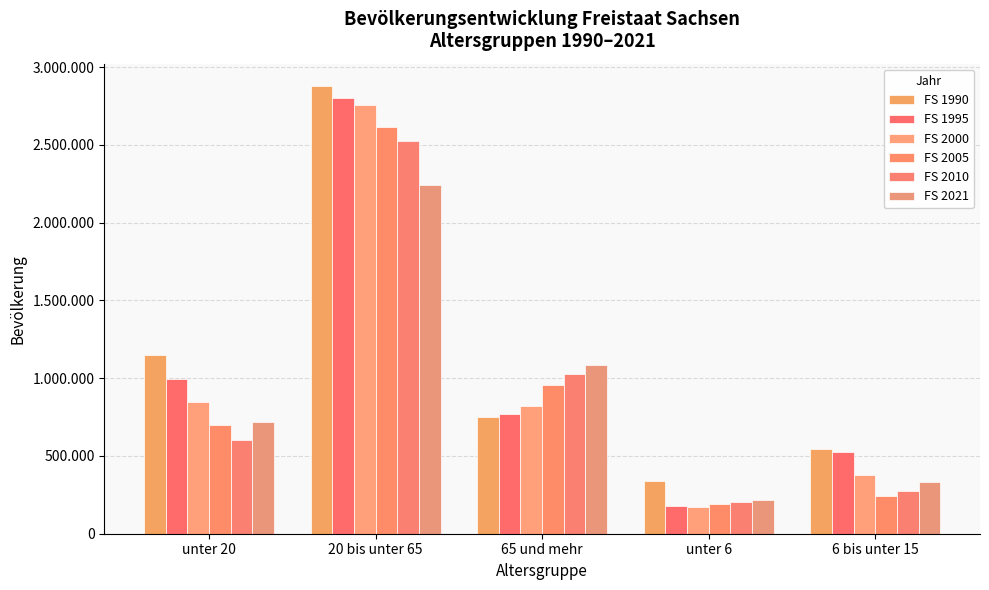

At which category is the sum across all series the highest?

20 bis unter 65